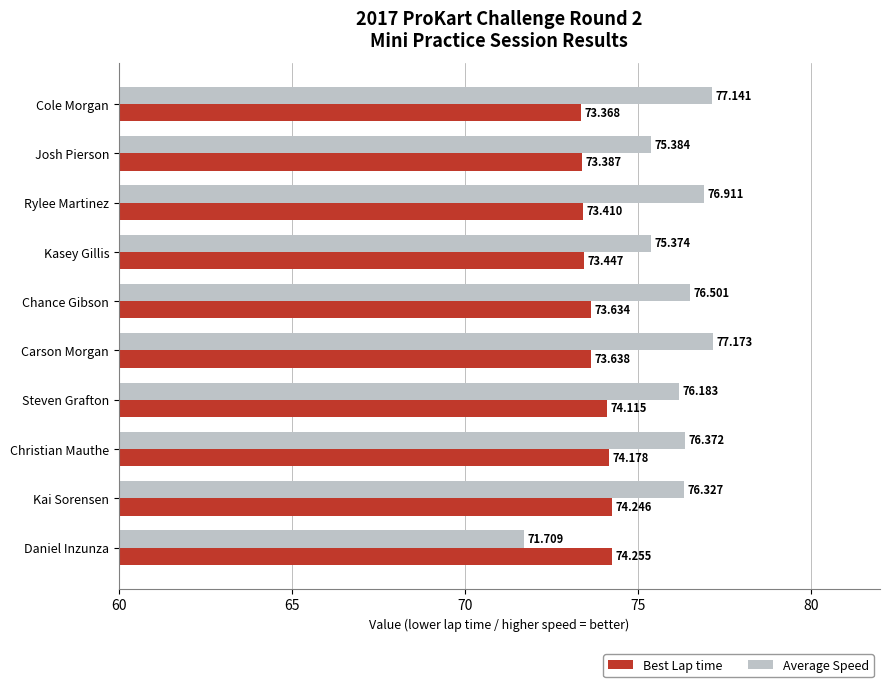

List the series in order of their overall mean, lowest first.

Best Lap time, Average Speed